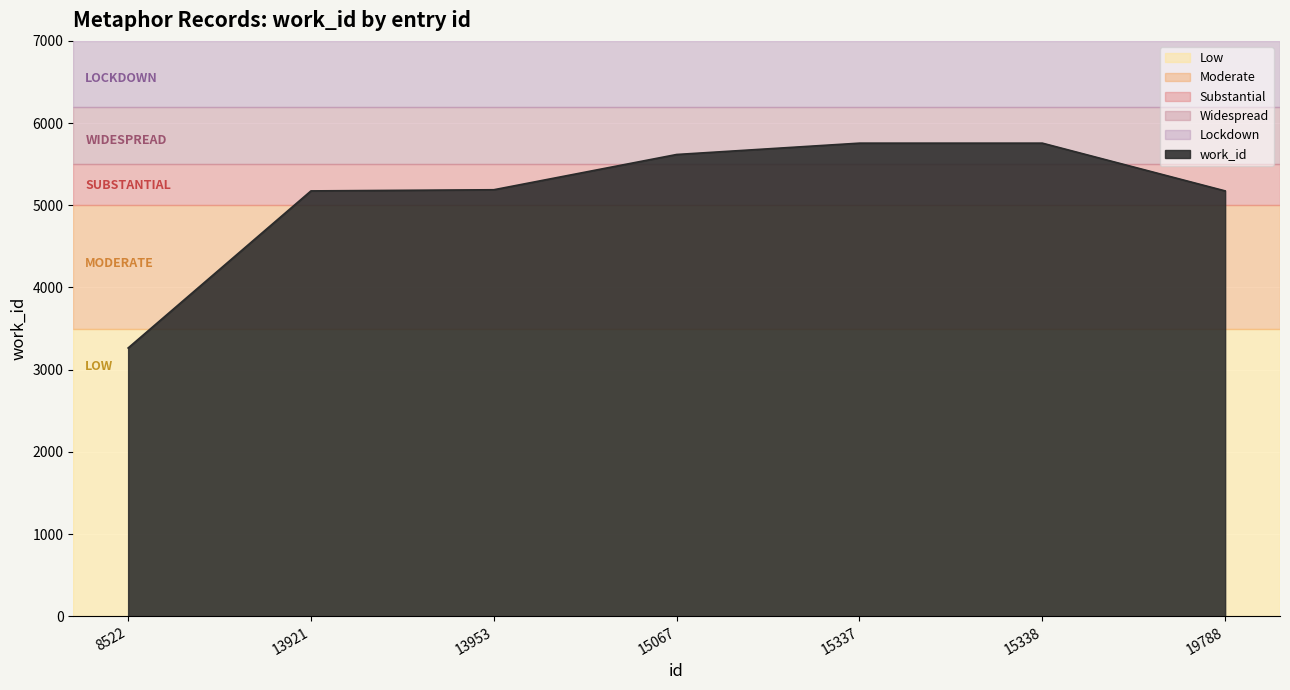

What is the approximate value at 15337, to the nearest 10?

5760